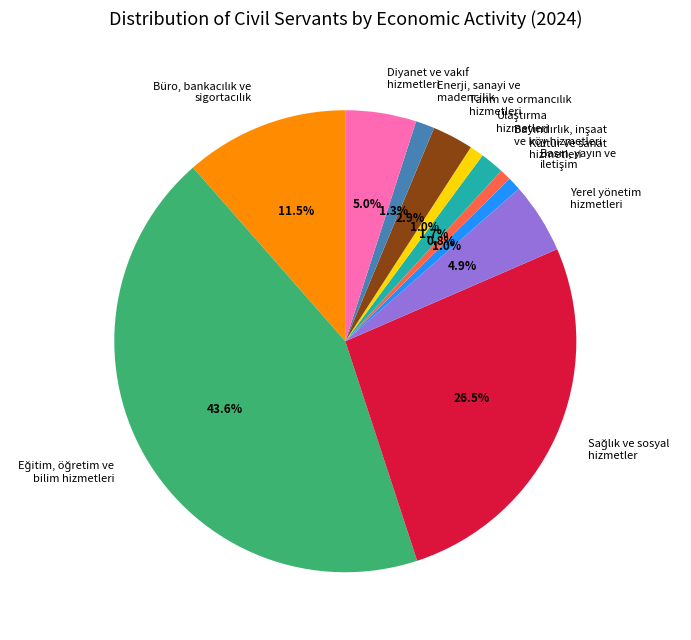

How many slices are in this pie chart?

11